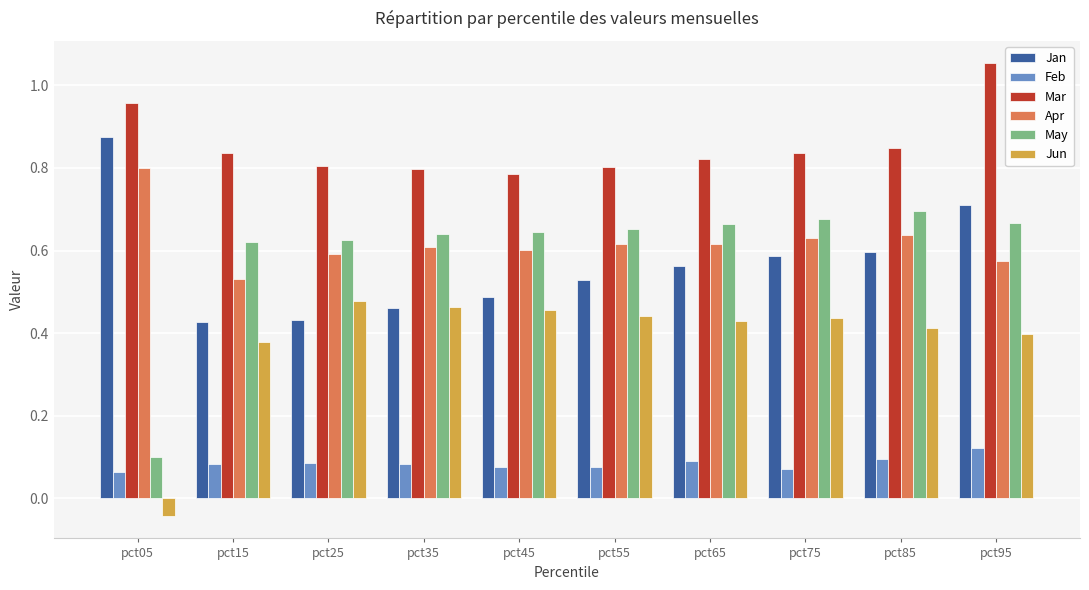

What is the sum of the May values at pct35 and pct25?

1.3